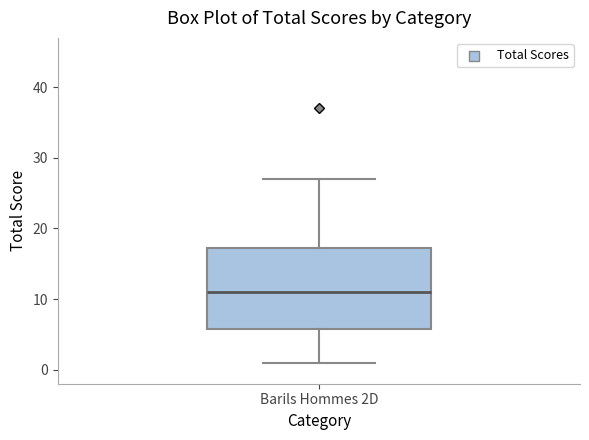

Where does the upper whisker of the box for Barils Hommes 2D end on the y-axis? The values are not printed on the chart, so give them approximately, as read against the axis.

27